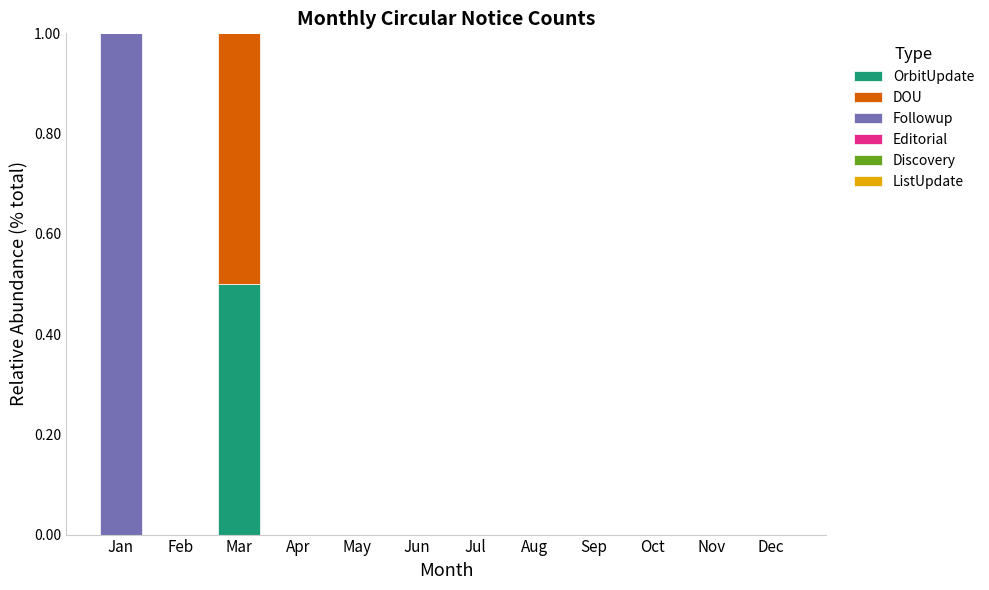

Does the chart contain stacked bars?

Yes